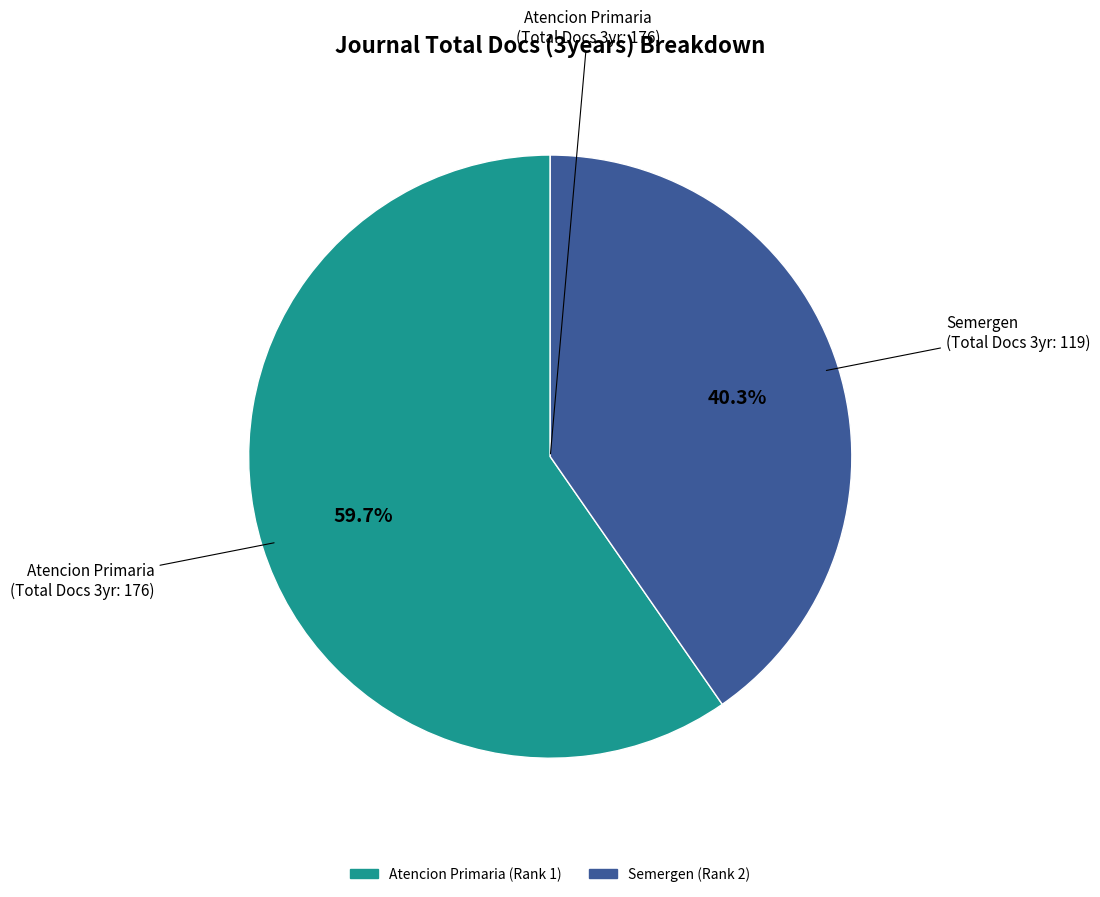

To the nearest percent, what percentage of the pie is Atencion Primaria (Rank 1)?

60%